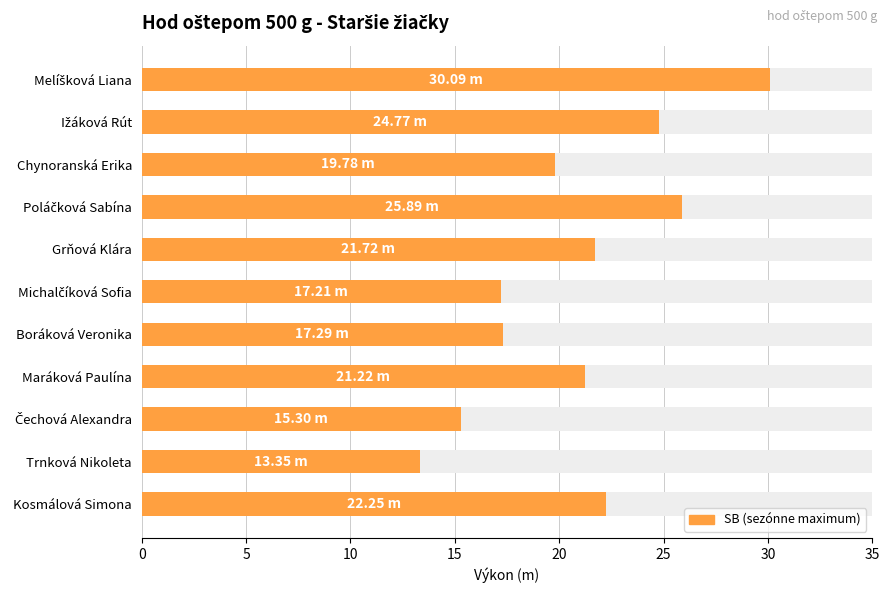

What is the approximate value at Michalčíková Sofia?

17.2